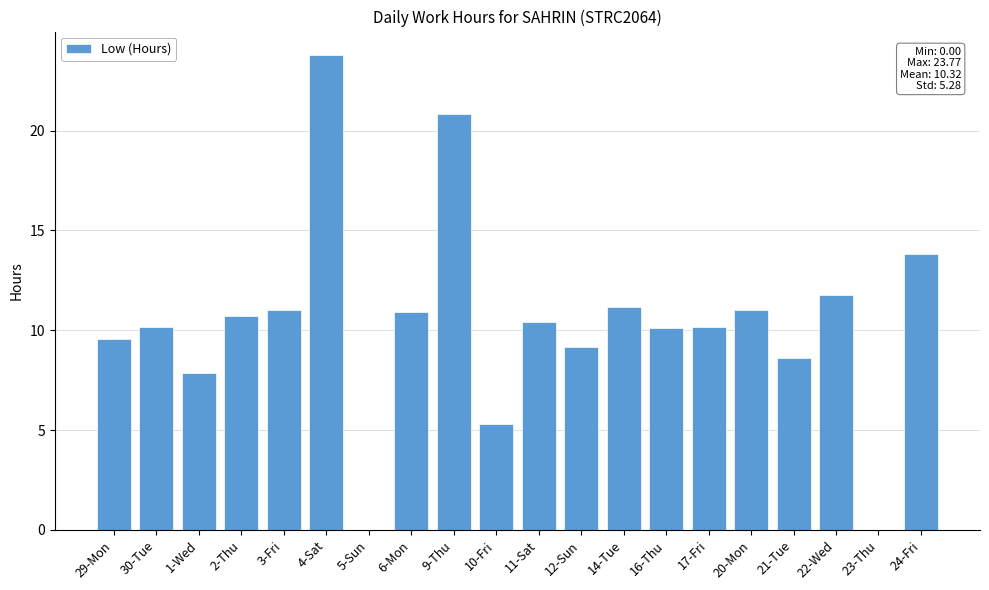

What is the sum of all values?

206.4